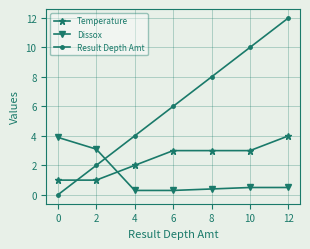

Which category has the highest value in the Result Depth Amt series?

12